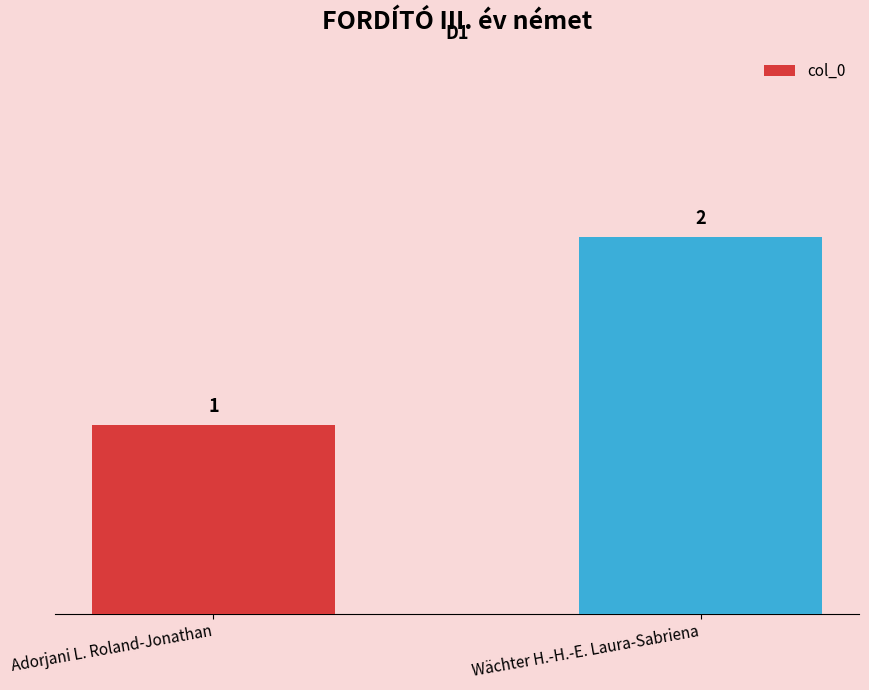

Does the chart contain any negative values?

No